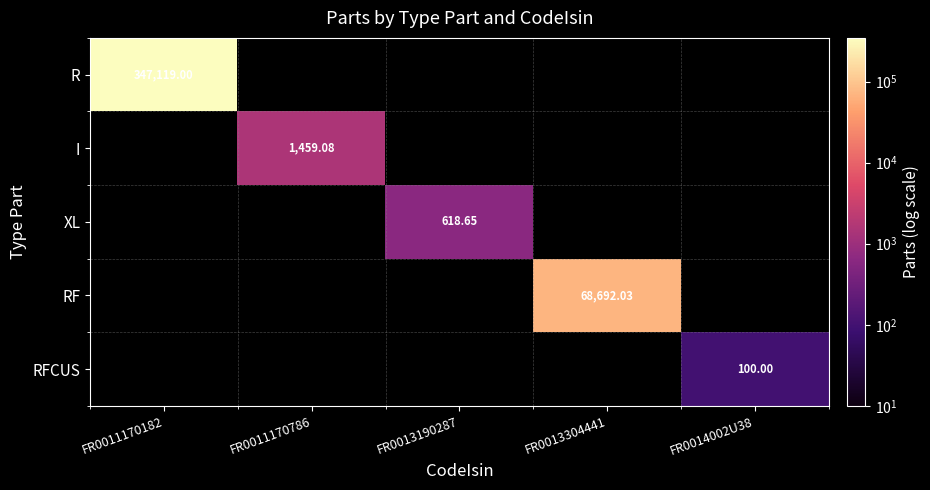

How many values in XL are above zero?

1